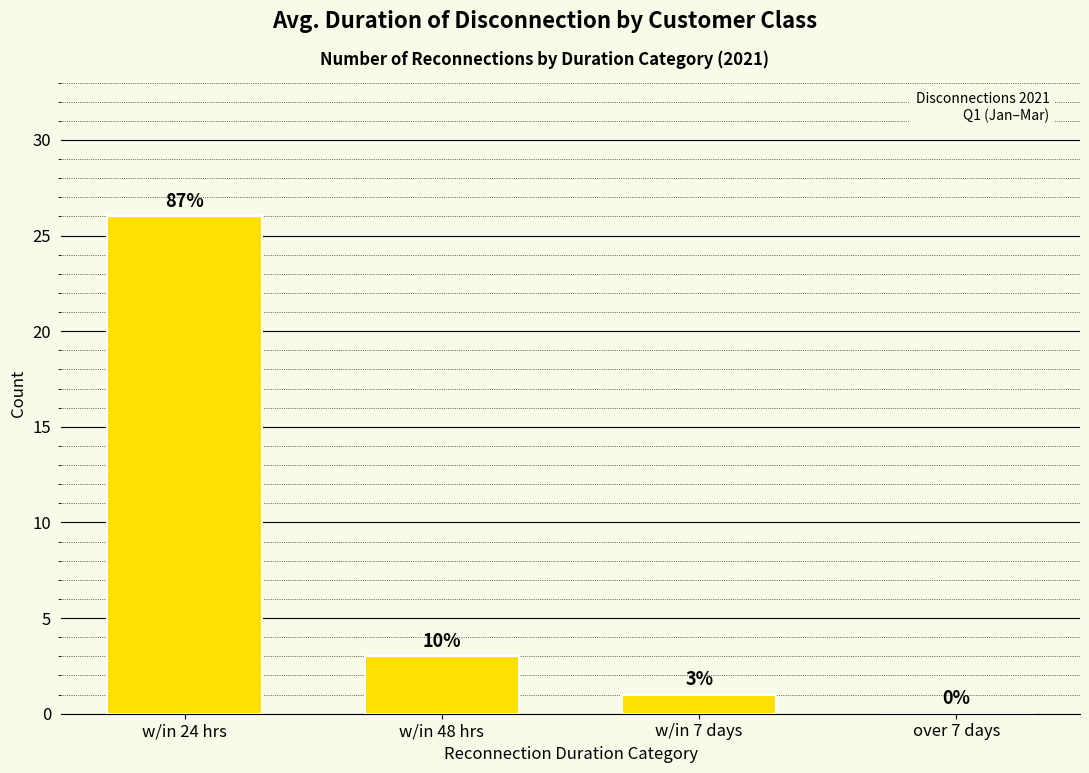

Reading right to left, extract all data points from this chart.

over 7 days=0	w/in 7 days=1	w/in 48 hrs=3	w/in 24 hrs=26